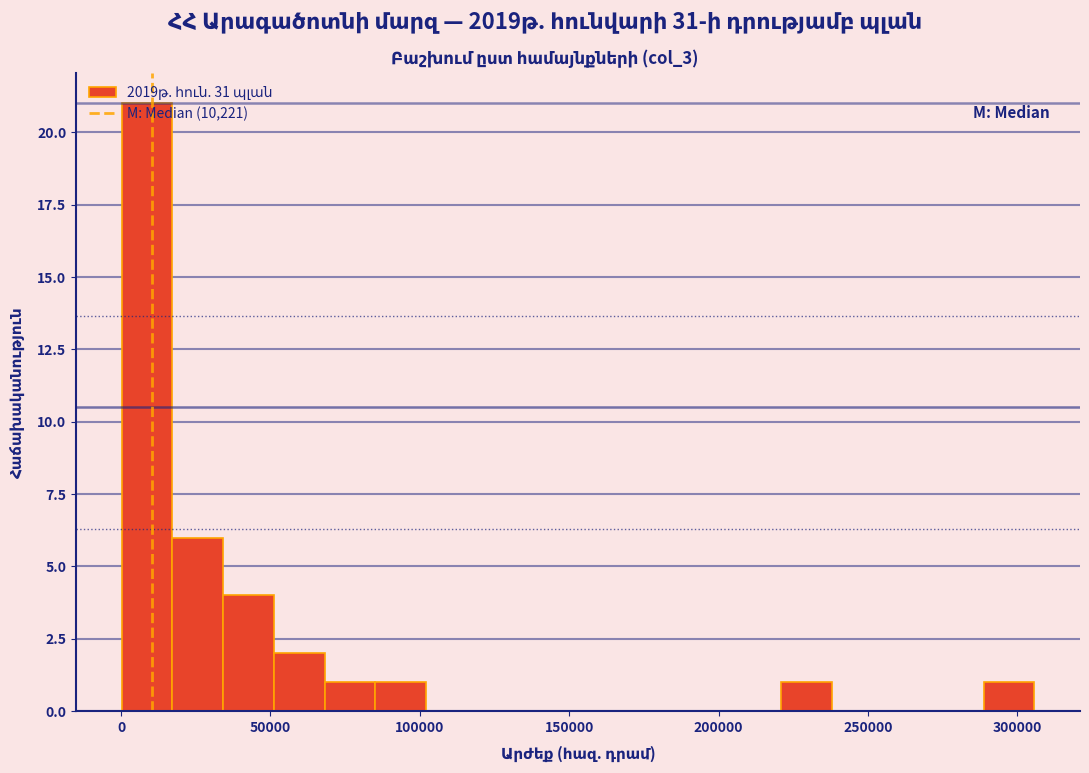

Around what value on the x-axis is the tallest bar? Give the approximate position of its centre, as read against the axis.

10000